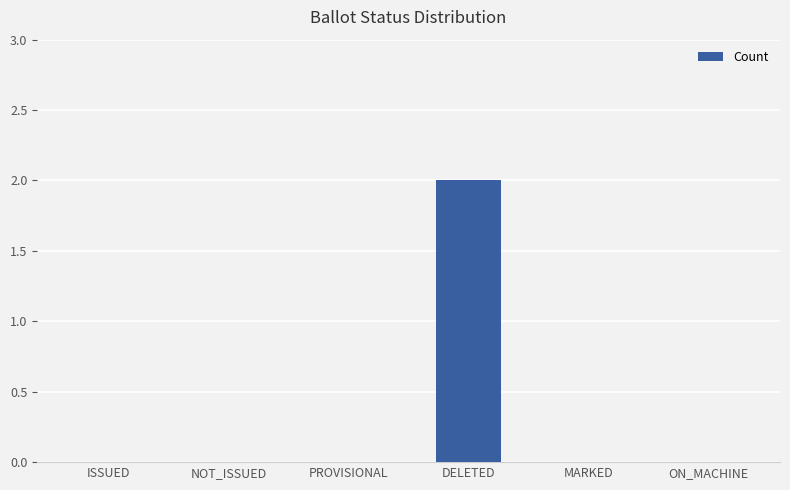

Which label corresponds to the largest value in the chart?

DELETED